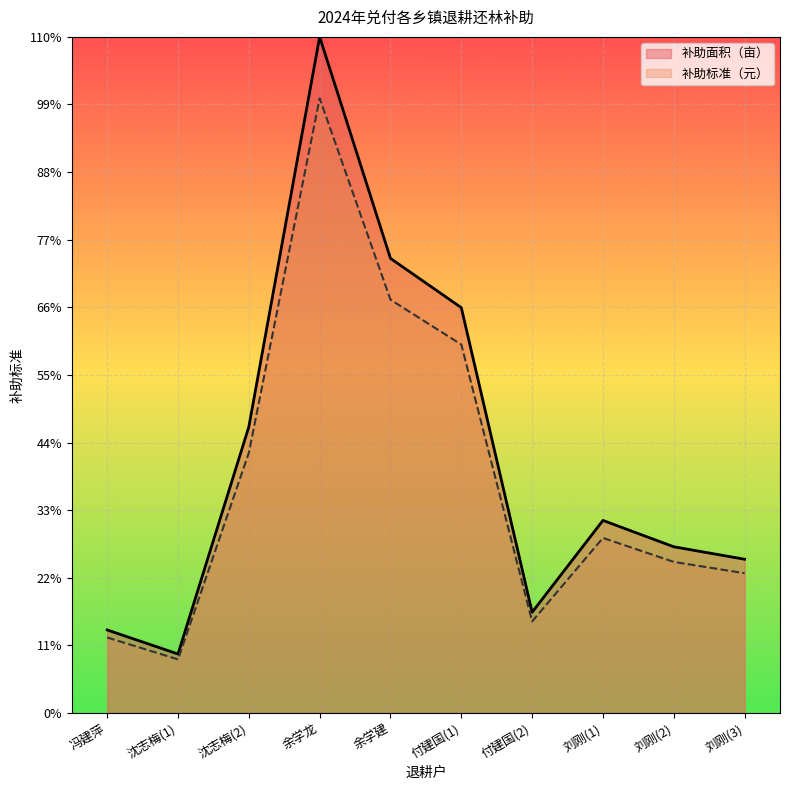

Where is 补助标准100元/亩 nearest to the value 27180?

付建国(1)